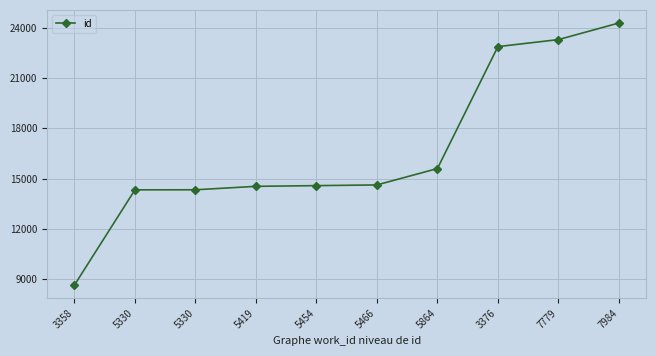

Does the chart have visible grid lines?

Yes